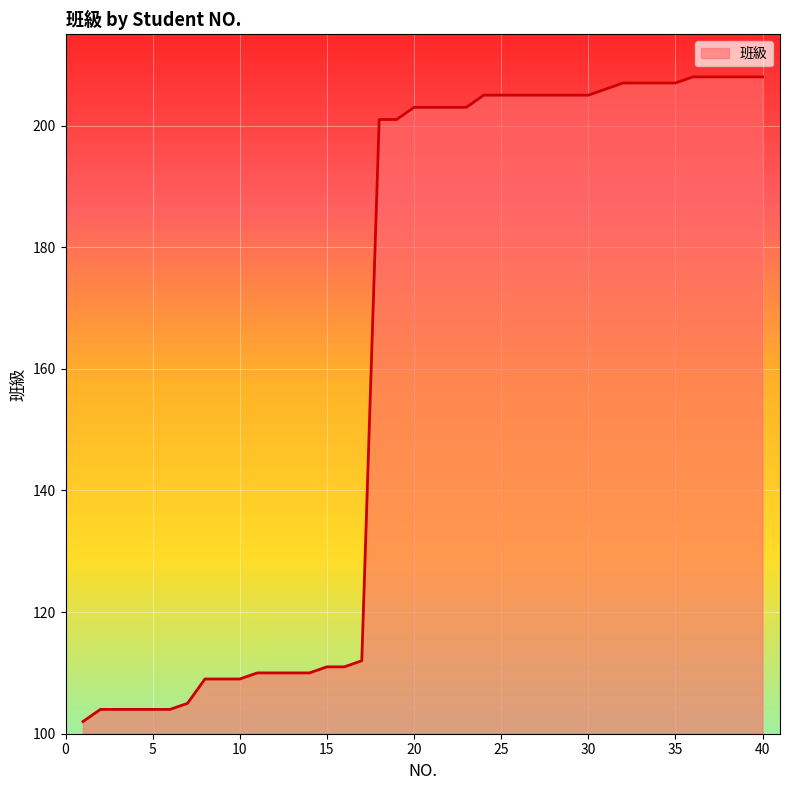

How many lines are shown in the chart?

1